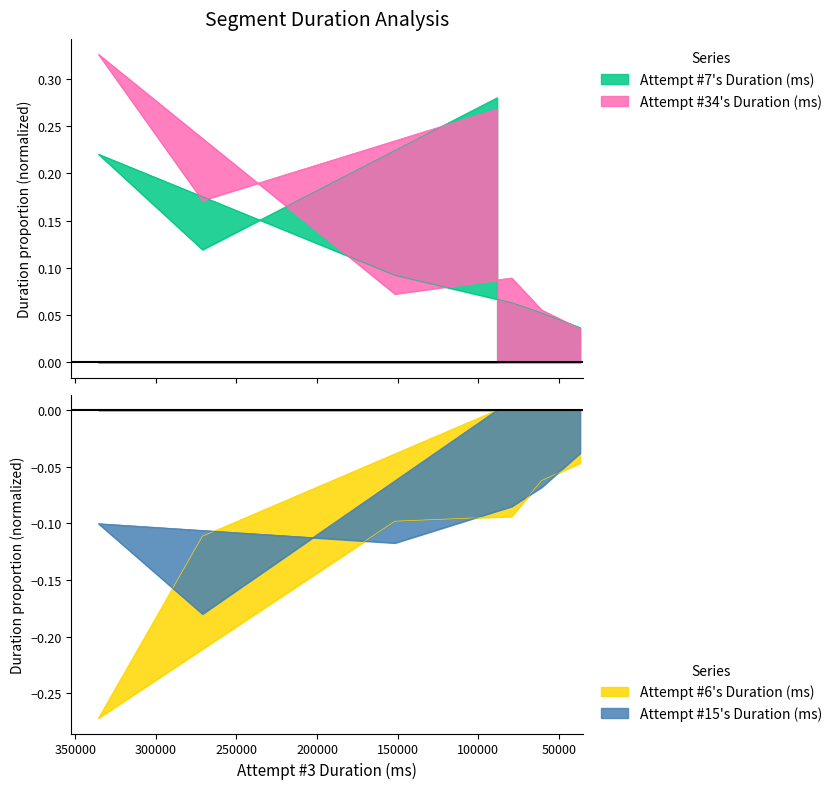

How many interior local valleys does the Attempt #34's Duration (ms) series have?

2